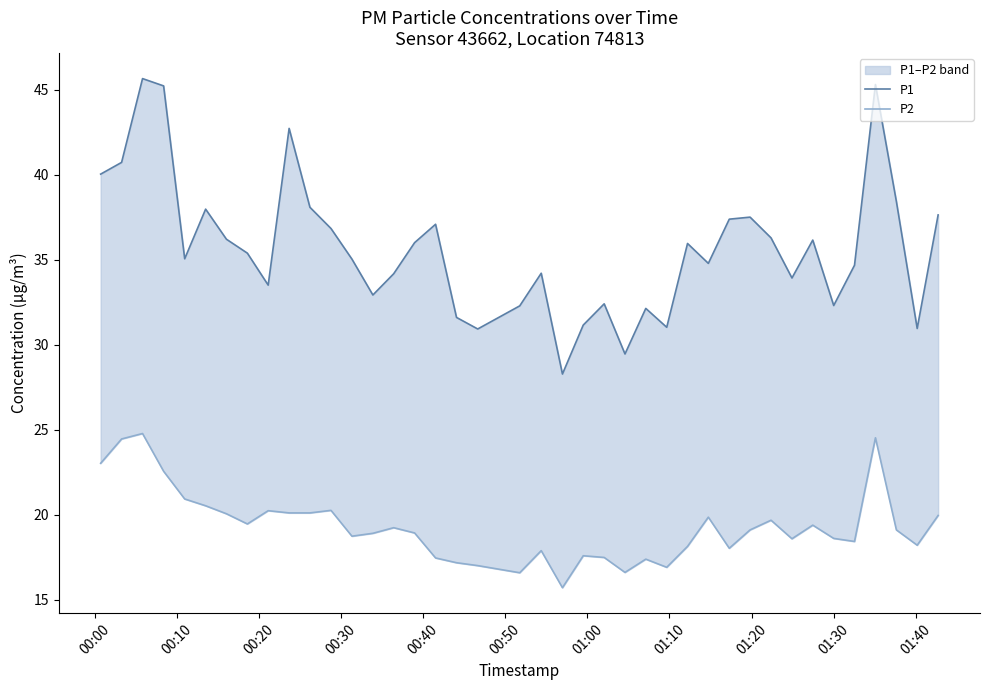

Is the value of P2 at 37 greater than the value of P1 at 00:30?

No